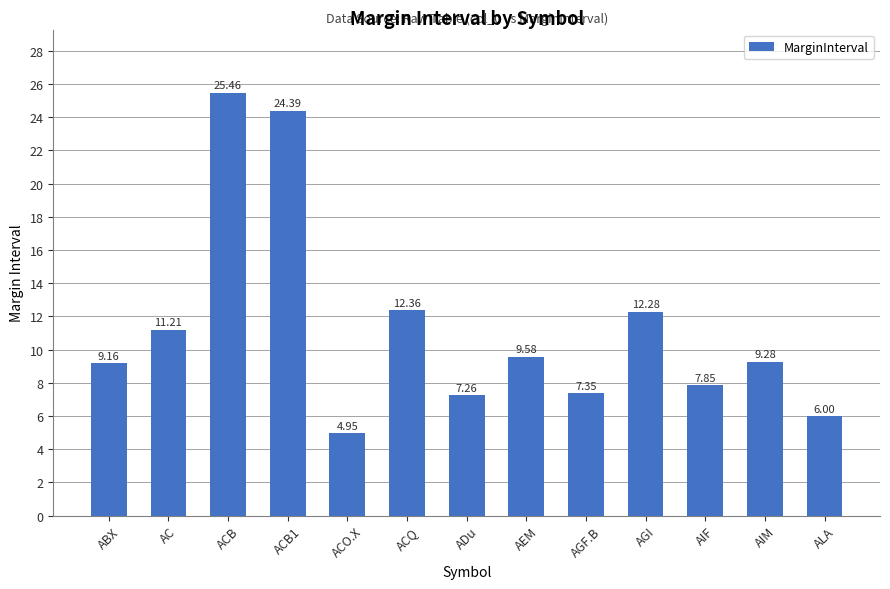

What is the sum of all values?

147.1